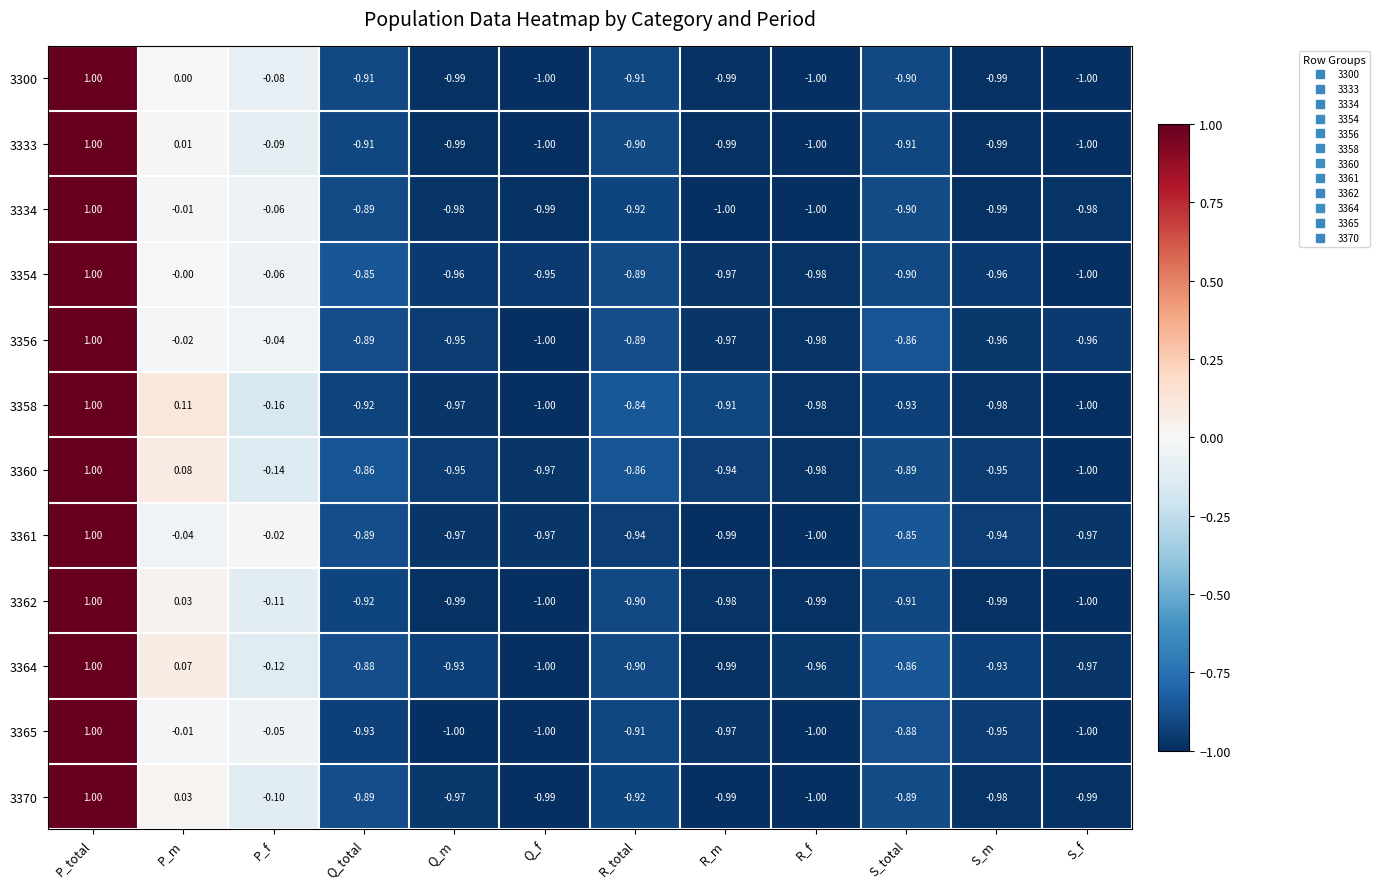

Where does the 3370 series first go above 0?

P_total